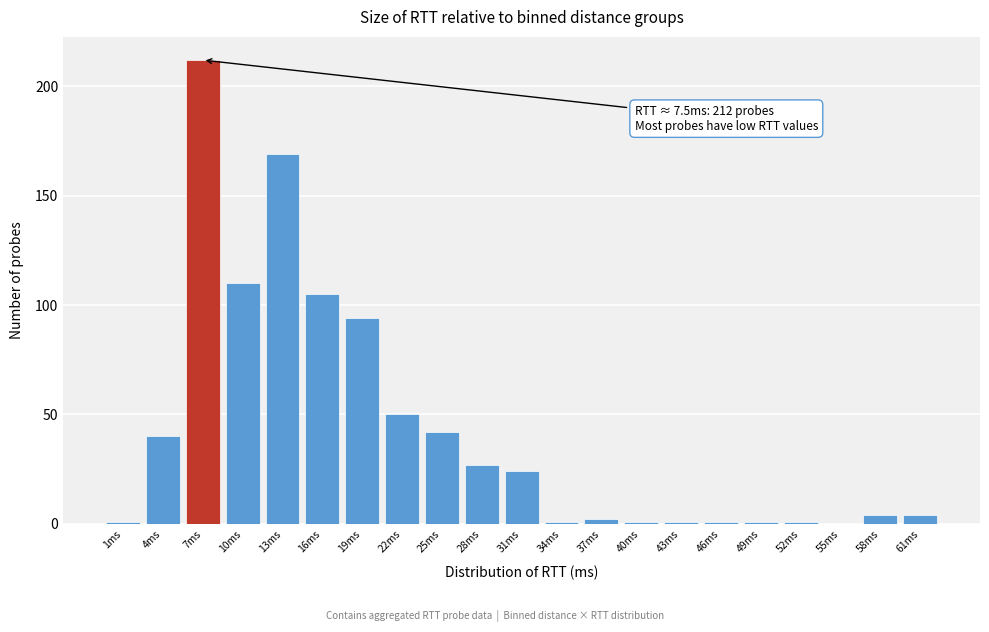

Reading right to left, extract all data points from this chart.

61ms=4	58ms=4	55ms=0	52ms=1	49ms=1	46ms=1	43ms=1	40ms=1	37ms=2	34ms=1	31ms=24	28ms=27	25ms=42	22ms=50	19ms=94	16ms=105	13ms=169	10ms=110	7ms=212	4ms=40	1ms=1